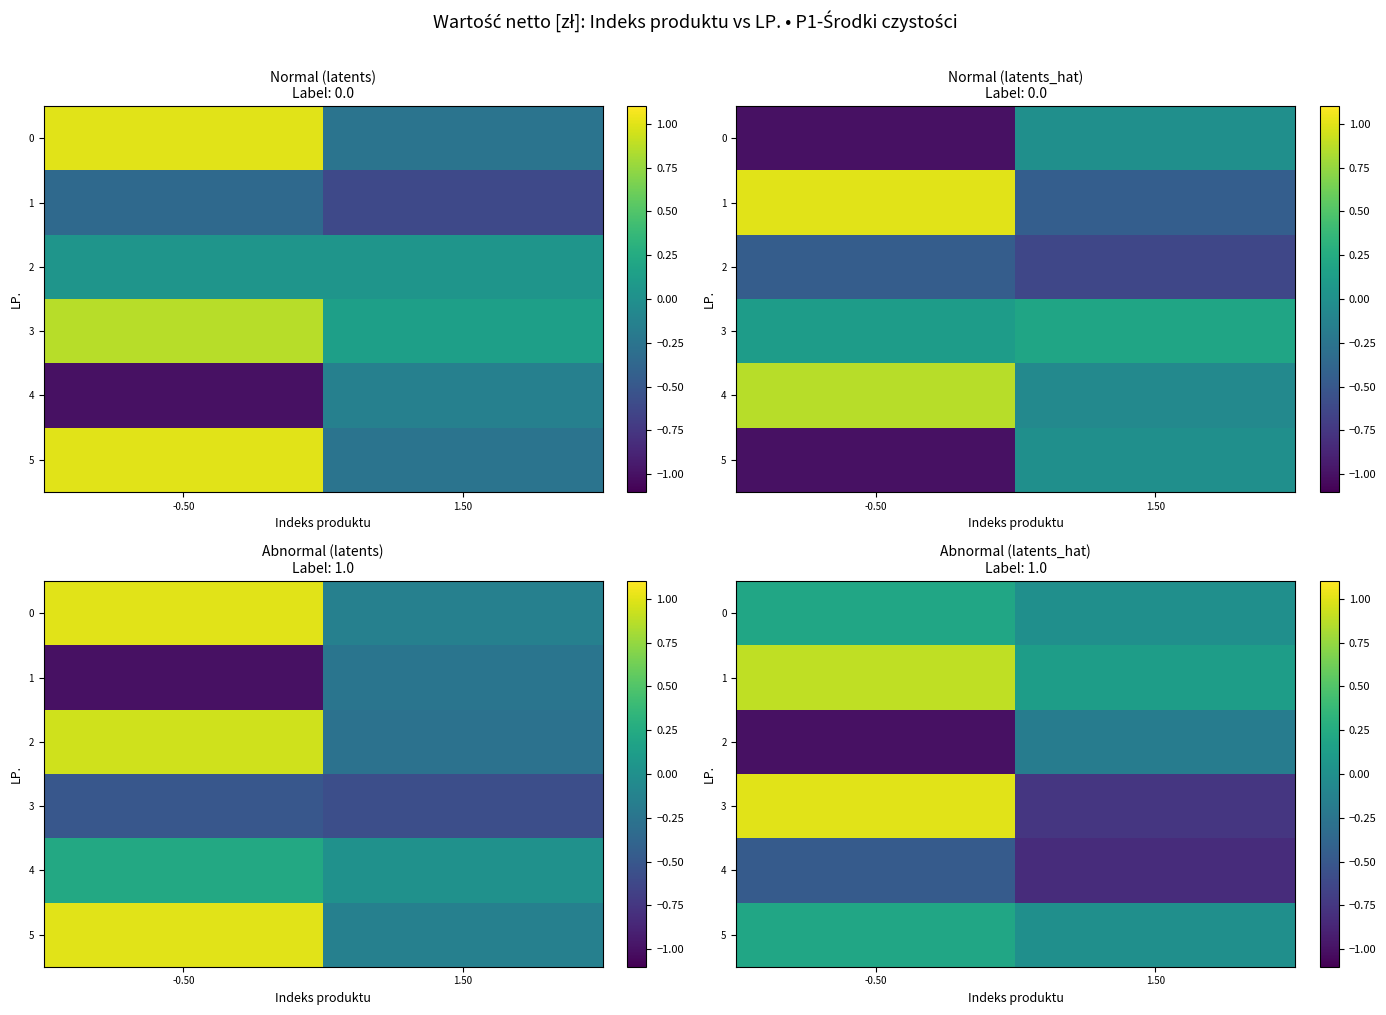

True or false: 5 has a value of 0.0 at -0.50.

False